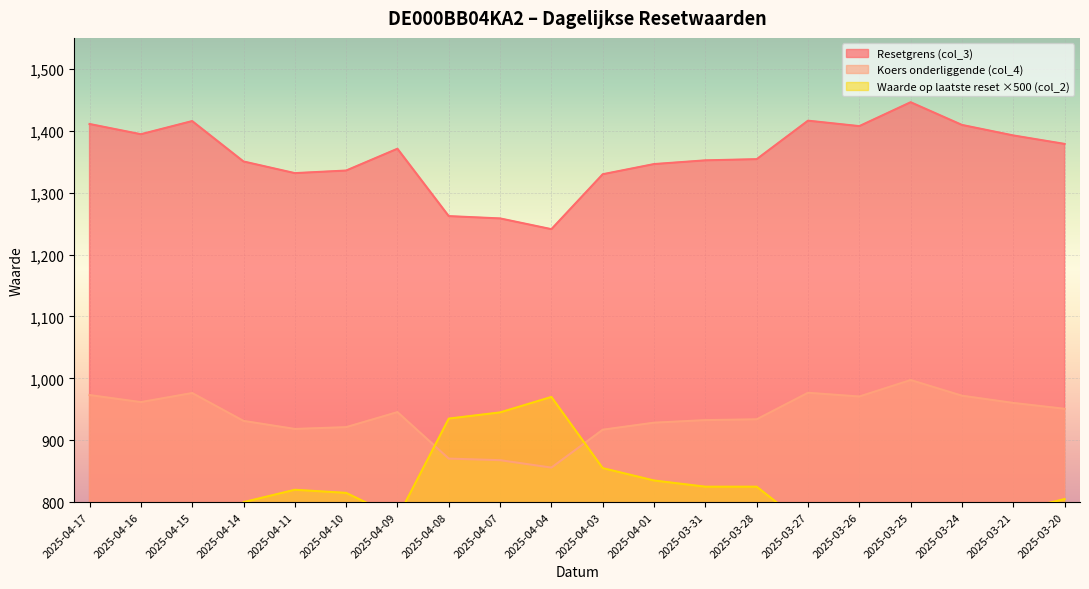

True or false: Koers onderliggende (col_4) and Resetgrens (col_3) cross at least once.

False